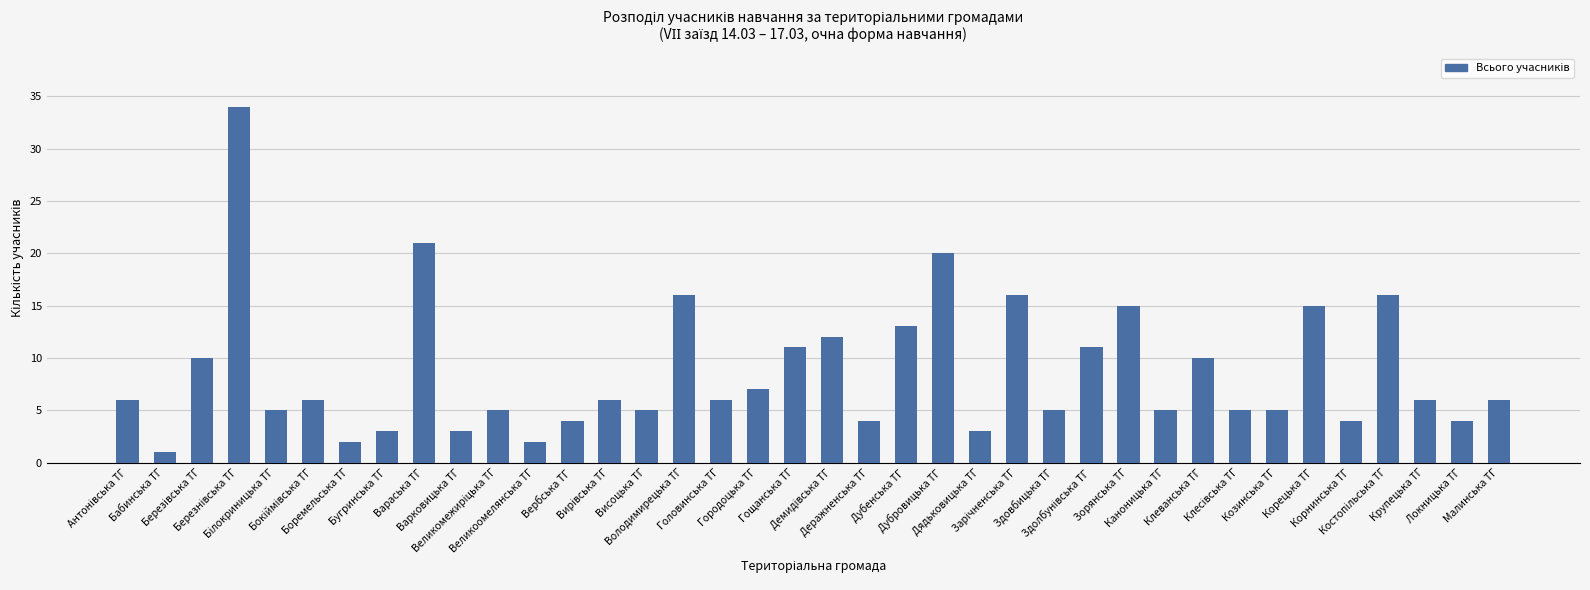

What is the smallest value displayed?

1